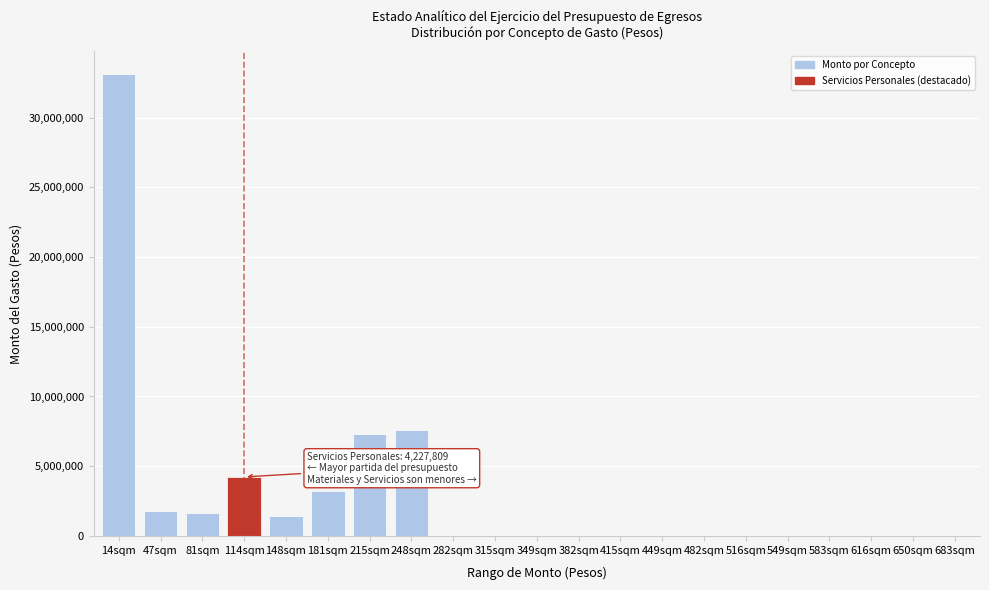

Reading left to right, extract all data points from this chart.

14sqm=33111043.9	47sqm=1796800.3	81sqm=1648519.4	114sqm=4227809.4	148sqm=1392000.0	181sqm=3204838.5	215sqm=7322277.4	248sqm=7621839.2	282sqm=0.0	315sqm=0.0	349sqm=0.0	382sqm=0.0	415sqm=0.0	449sqm=0.0	482sqm=0.0	516sqm=0.0	549sqm=0.0	583sqm=0.0	616sqm=0.0	650sqm=0.0	683sqm=0.0